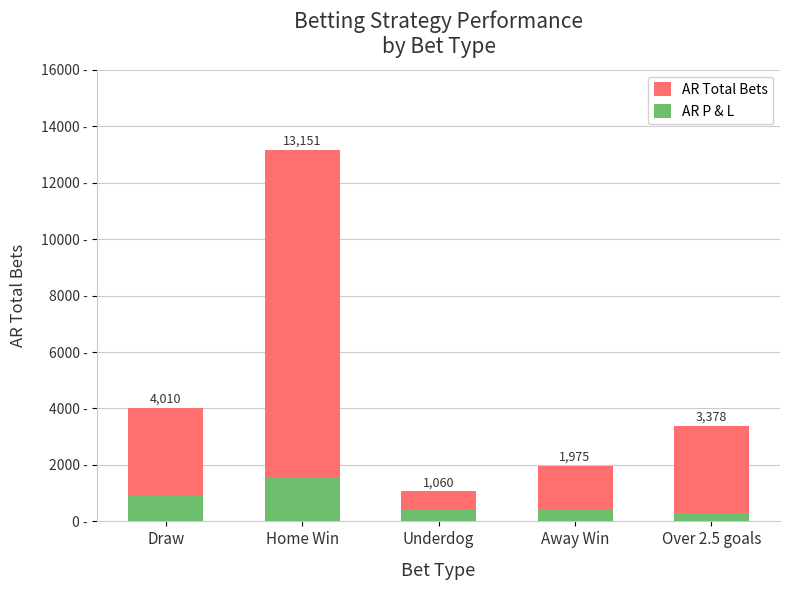

Is it true that AR Total Bets equals 5759.8 at Over 2.5 goals?

False